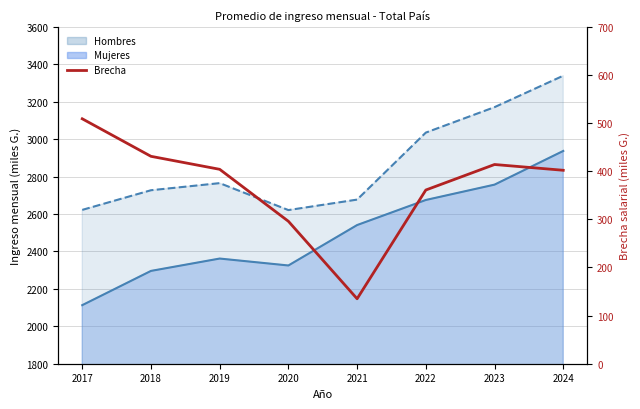

How many values are below 404?

4